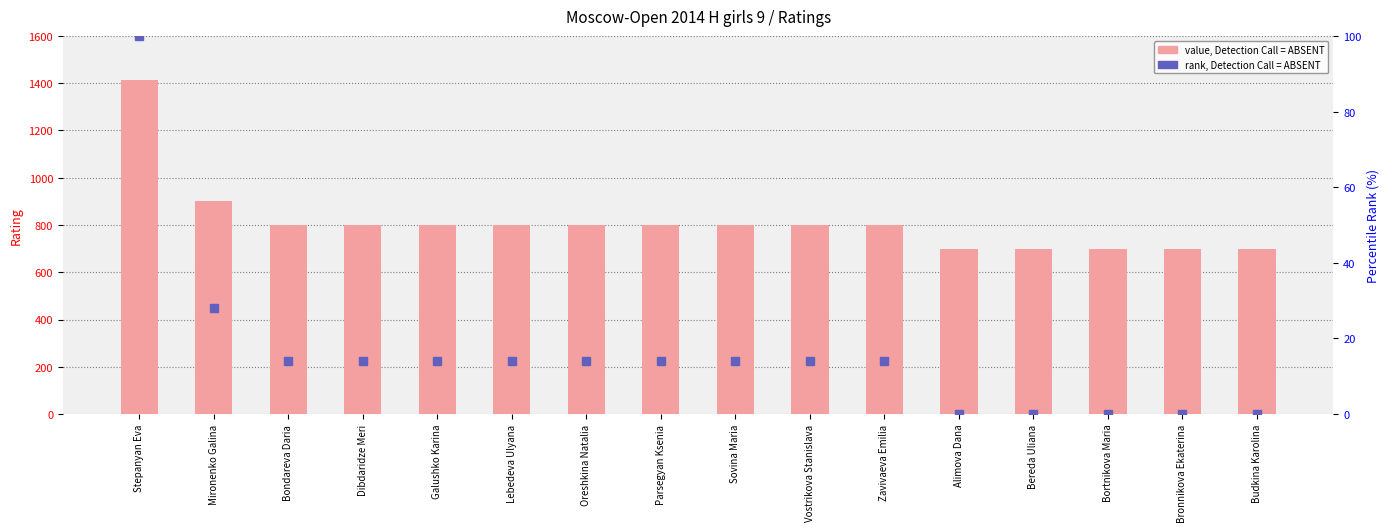

How many values in the Rating series exceed 800?

2